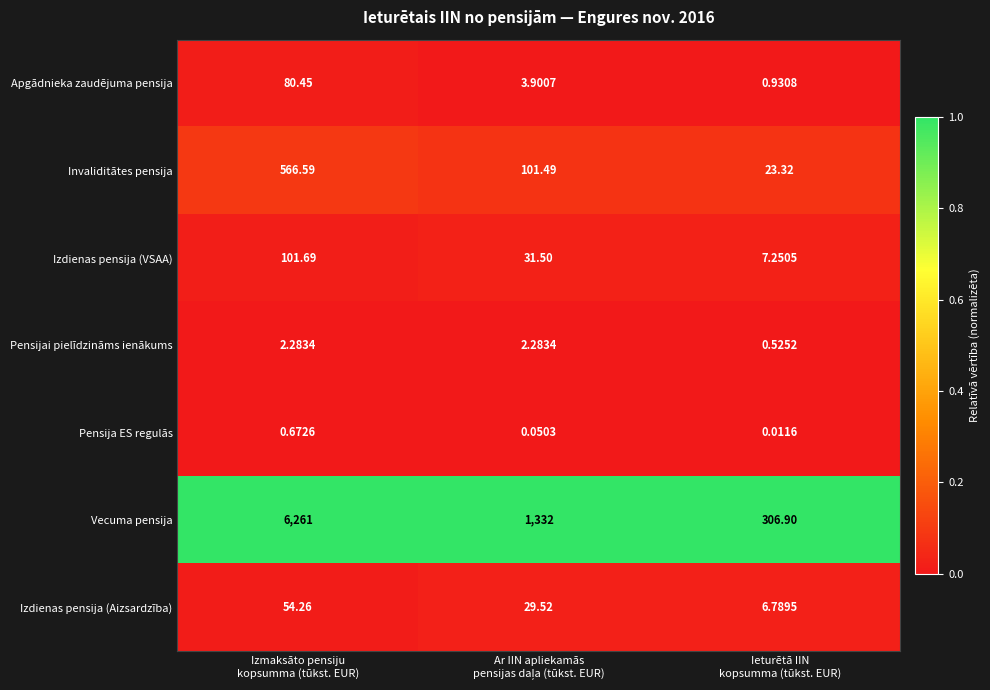

Which series has the largest total across all categories?

Vecuma pensija